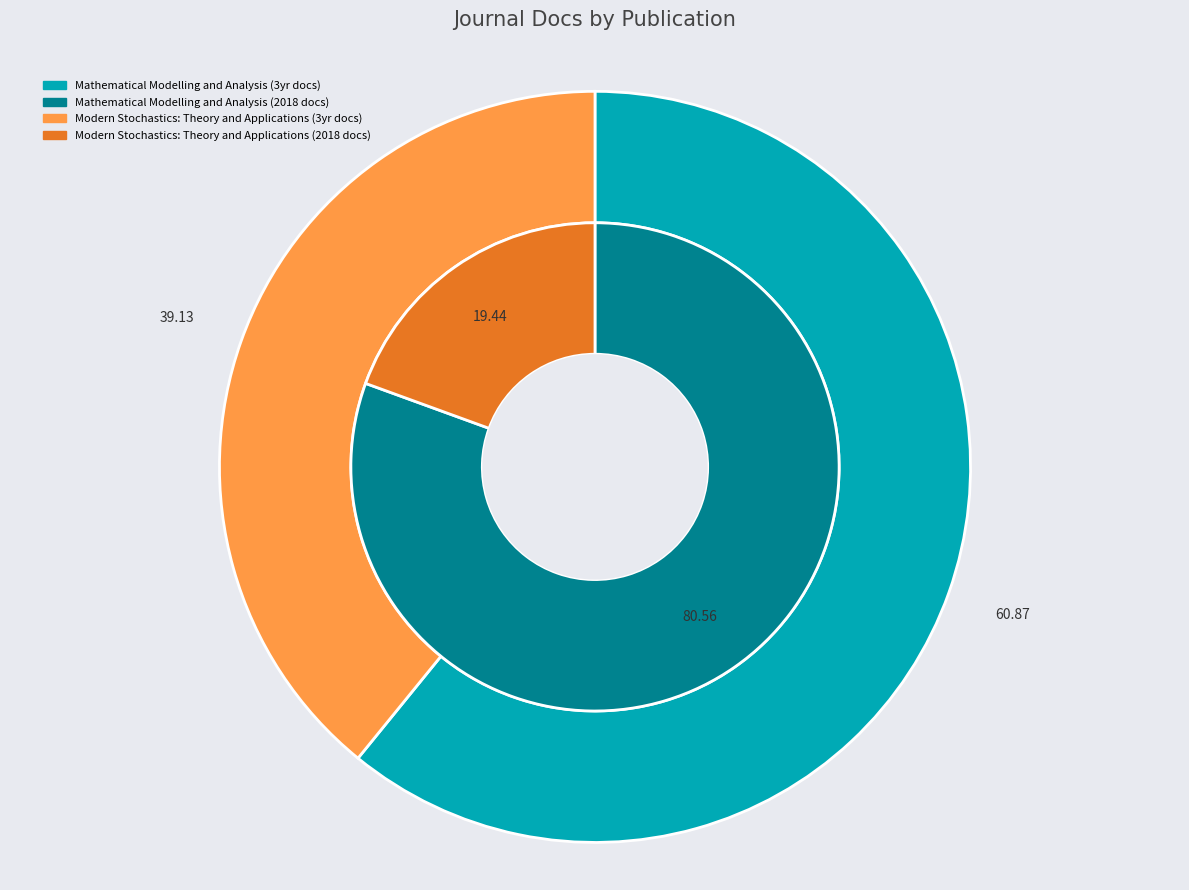

What is the total percentage of Modern Stochastics: Theory and Applications and Mathematical Modelling and Analysis?

100.0%